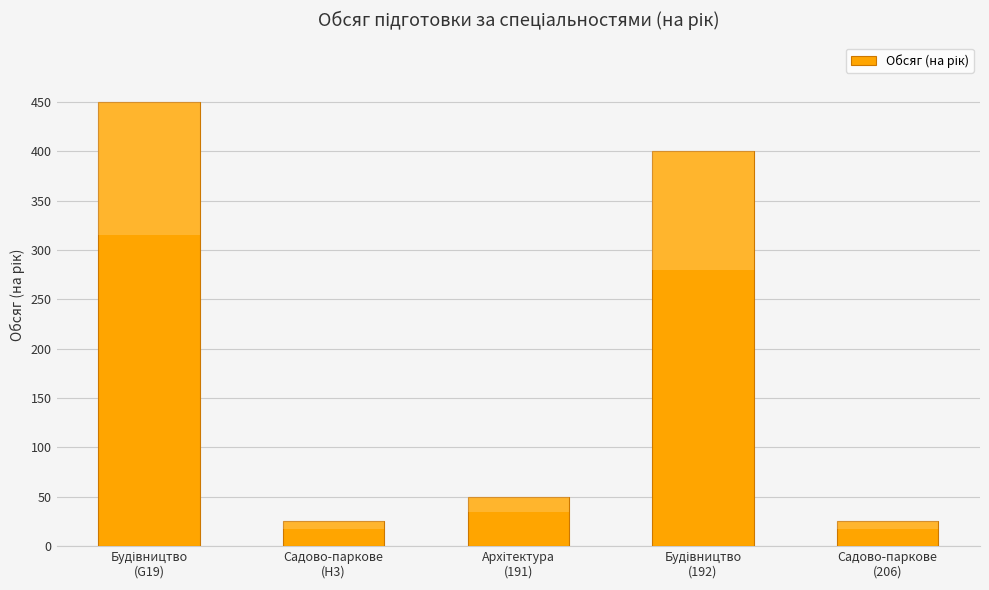

What is the difference between the maximum and minimum values?

425